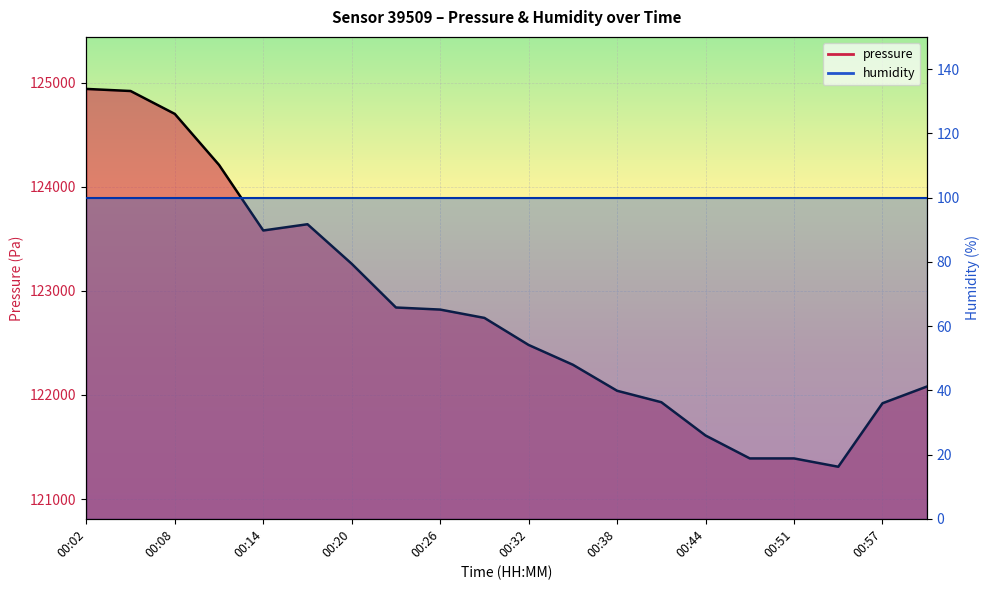

What is the ratio of the value at 00:05 to the value at 00:02?

1.0